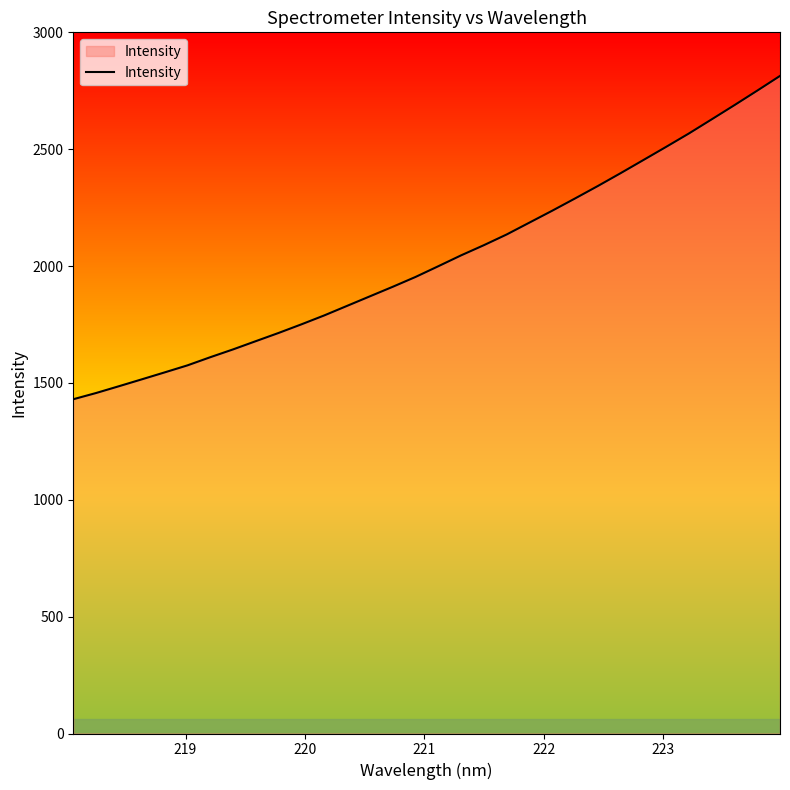

What is the greatest value displayed?

2813.5